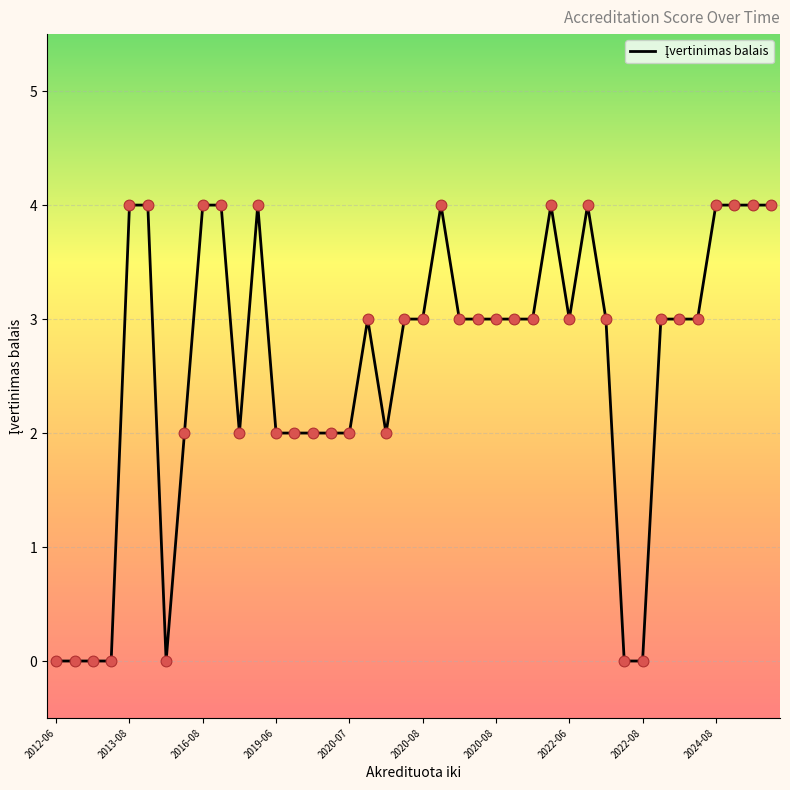

What is the greatest value displayed?

4